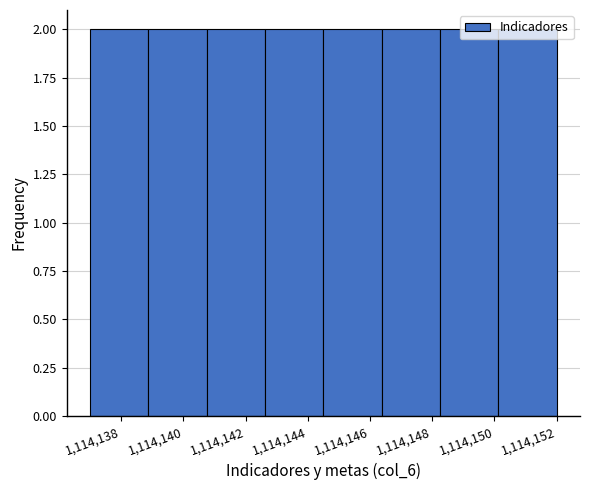

Reading left to right, transcribe this chart: for each bar, give the range it covers on the x-axis and its height. Neither the bar edges nor the heights are printed on the chart, so give them approximately, as read against the axes.

1114137.0 to 1114138.8: 2
1114138.8 to 1114140.8: 2
1114140.8 to 1114142.6: 2
1114142.6 to 1114144.6: 2
1114144.6 to 1114146.4: 2
1114146.4 to 1114148.2: 2
1114148.2 to 1114150.2: 2
1114150.2 to 1114152.0: 2